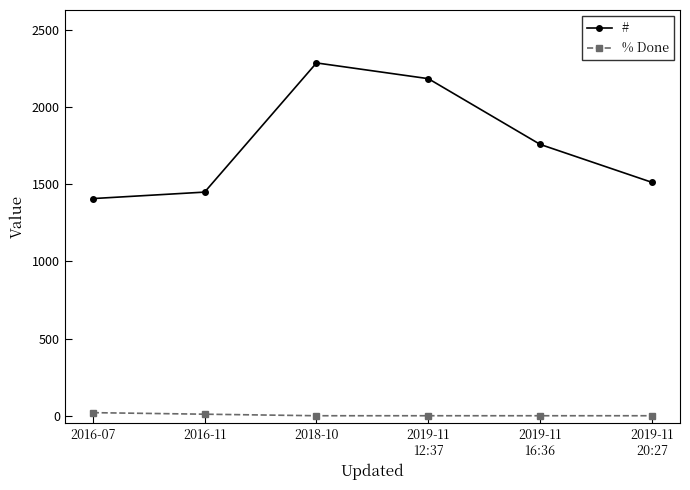

What are all the series names shown in the legend?

#, % Done